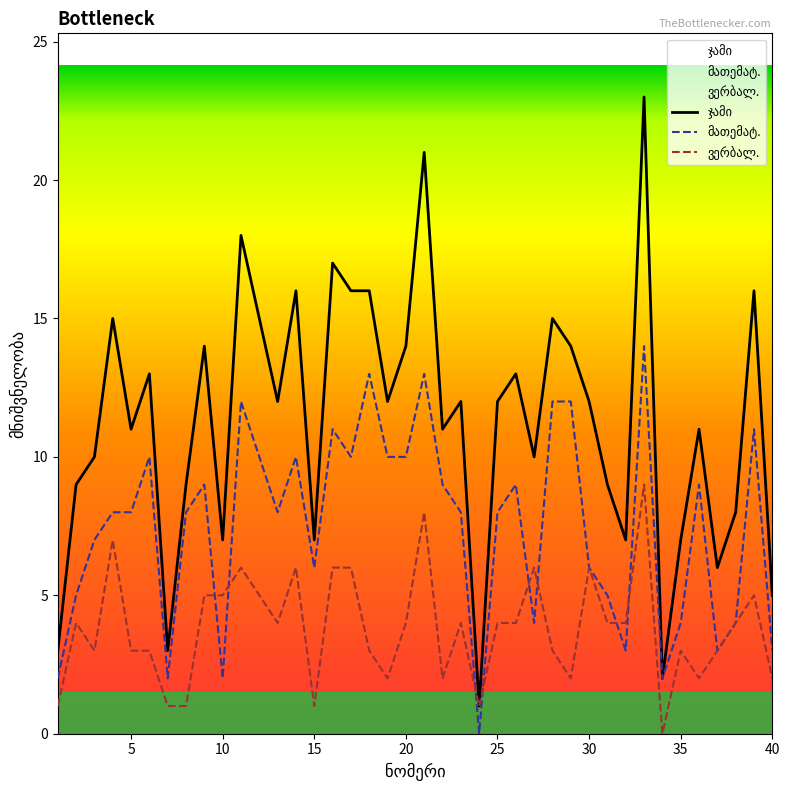

What is the difference between the second highest and minimum values in the მათემატ. series?

13